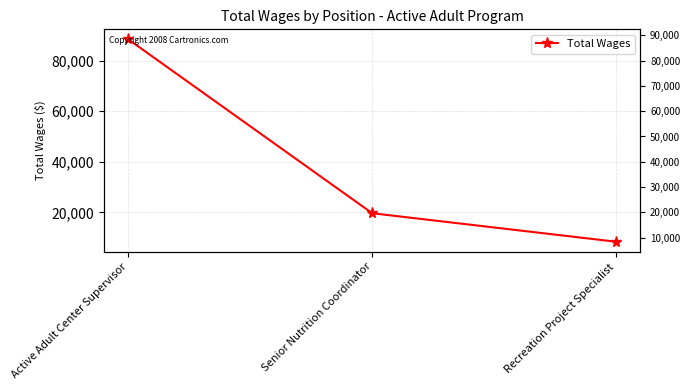

What is the smallest value displayed?

8369